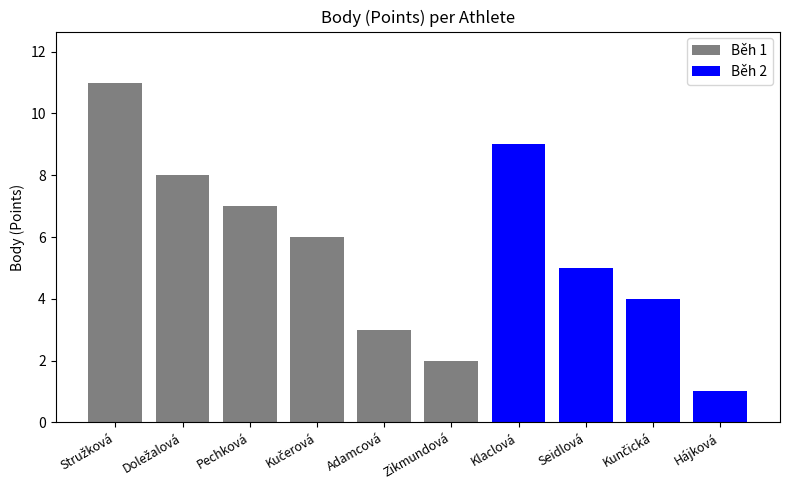

Reading right to left, what are all the values shown in this chart?

1	4	5	9	2	3	6	7	8	11